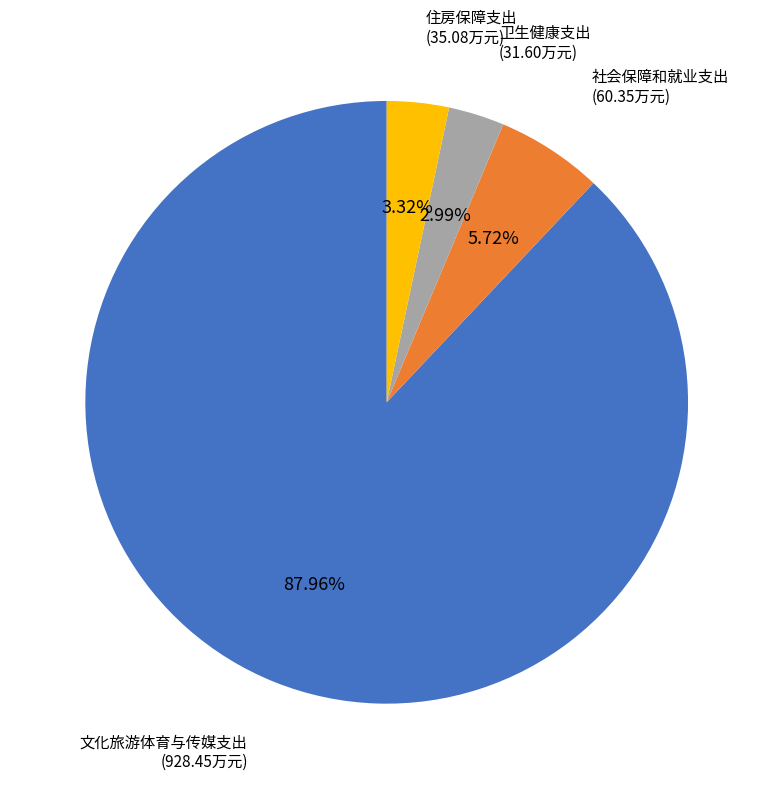

How many slices are in this pie chart?

4